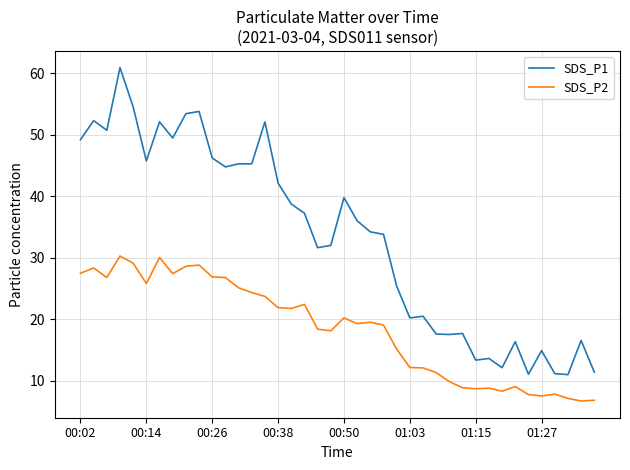

Rank the series by their average value, from highest to lowest.

SDS_P1, SDS_P2